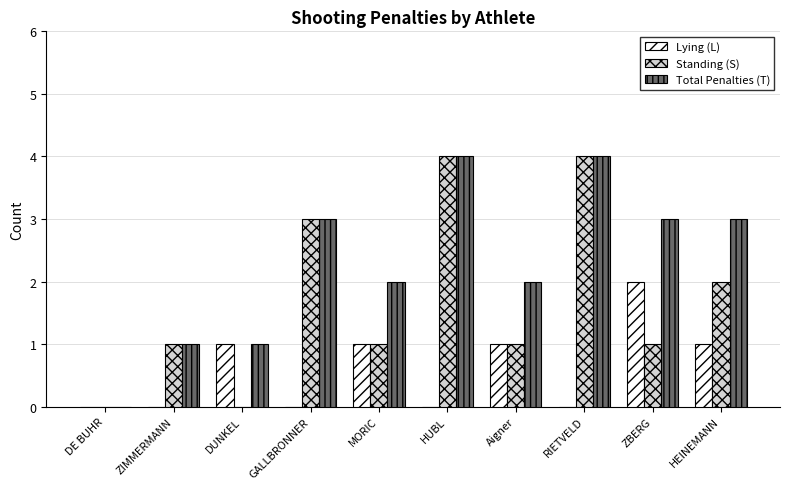

What are all the series names shown in the legend?

Lying (L), Standing (S), Total Penalties (T)